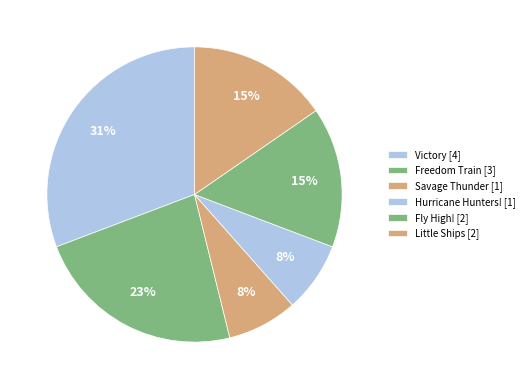

Is it true that Freedom Train is 11% of the pie?

False